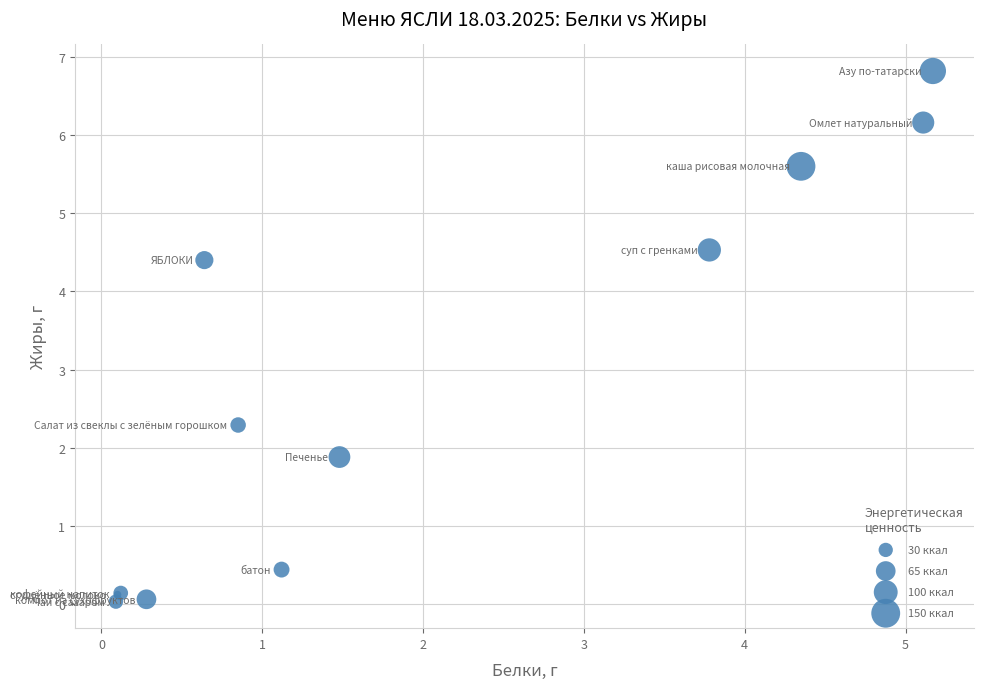

What Y value in the scatter plot is closest to 3?

2.3